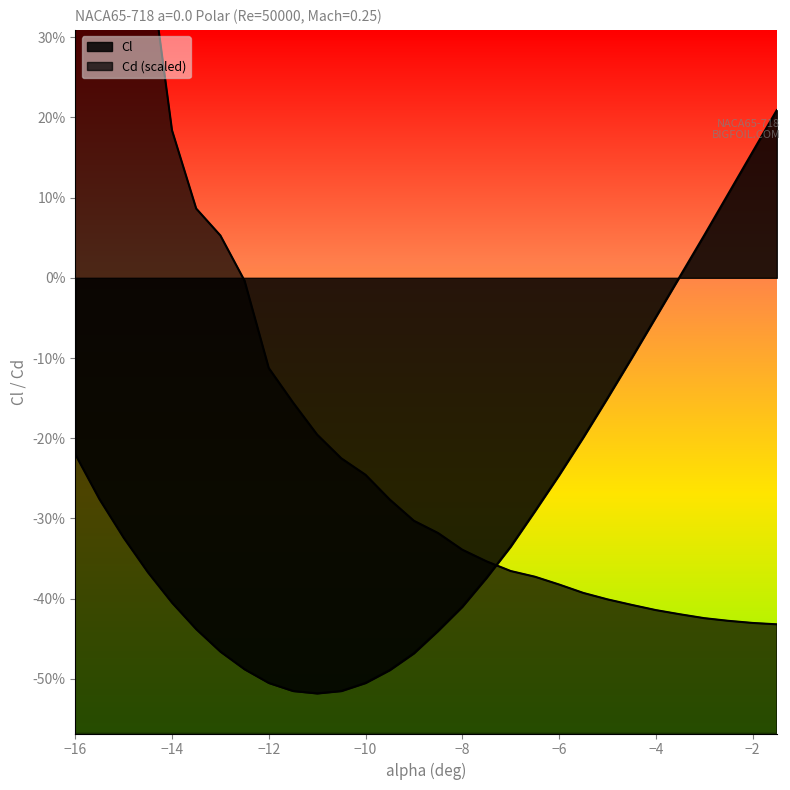

Which series has the widest spread of values?

Cd